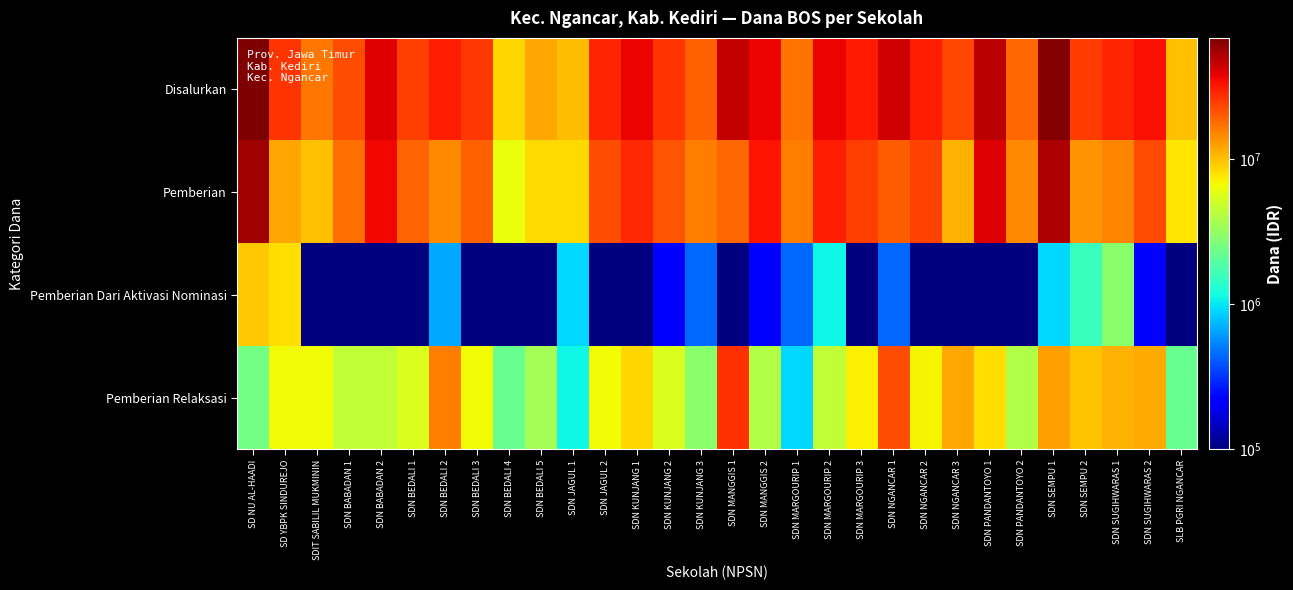

Which series has the widest spread of values?

Disalurkan